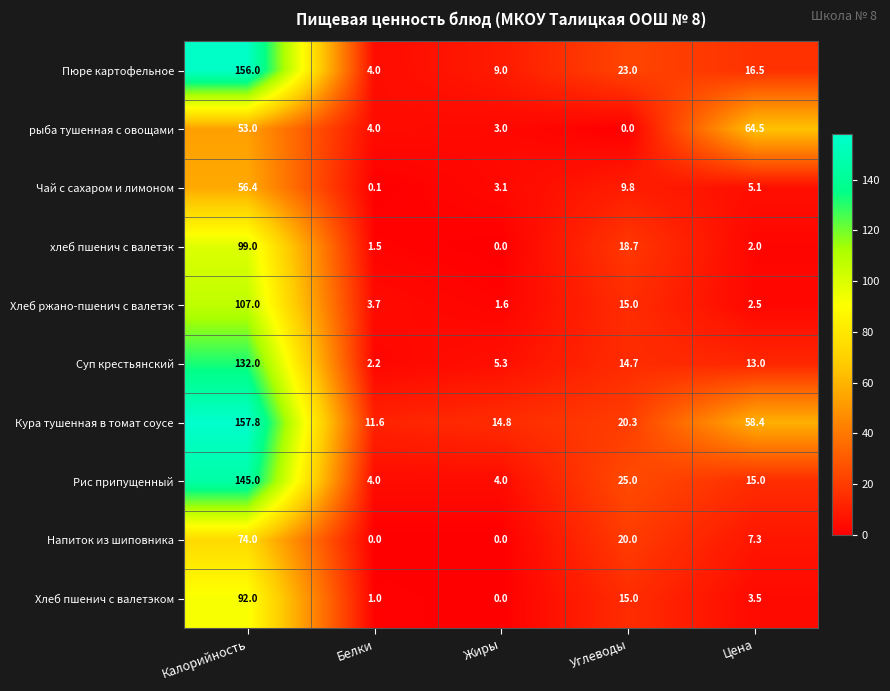

At how many categories does at least one series exceed 132?

1